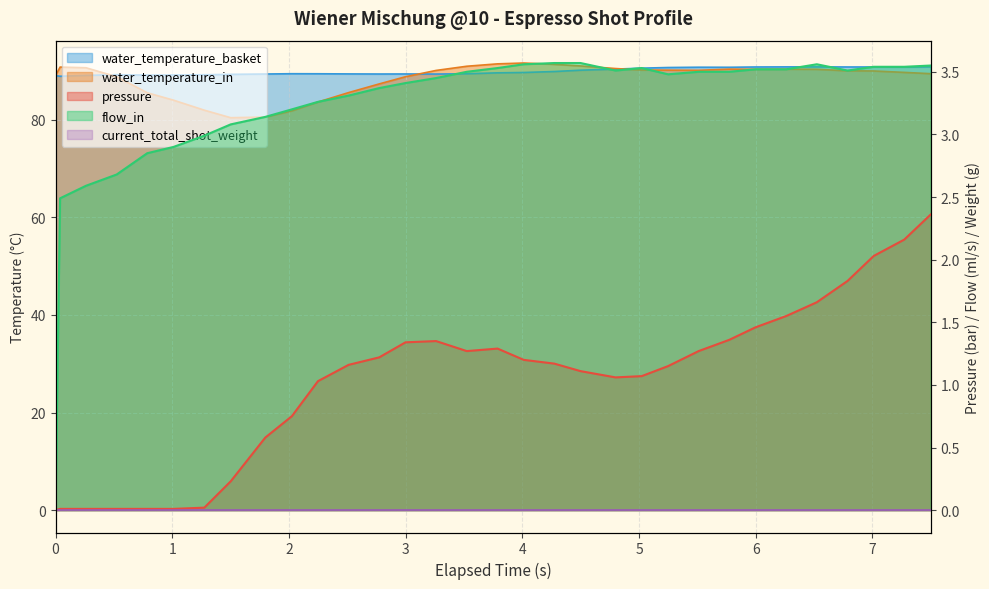

How many values in the pressure series exceed 1?

22